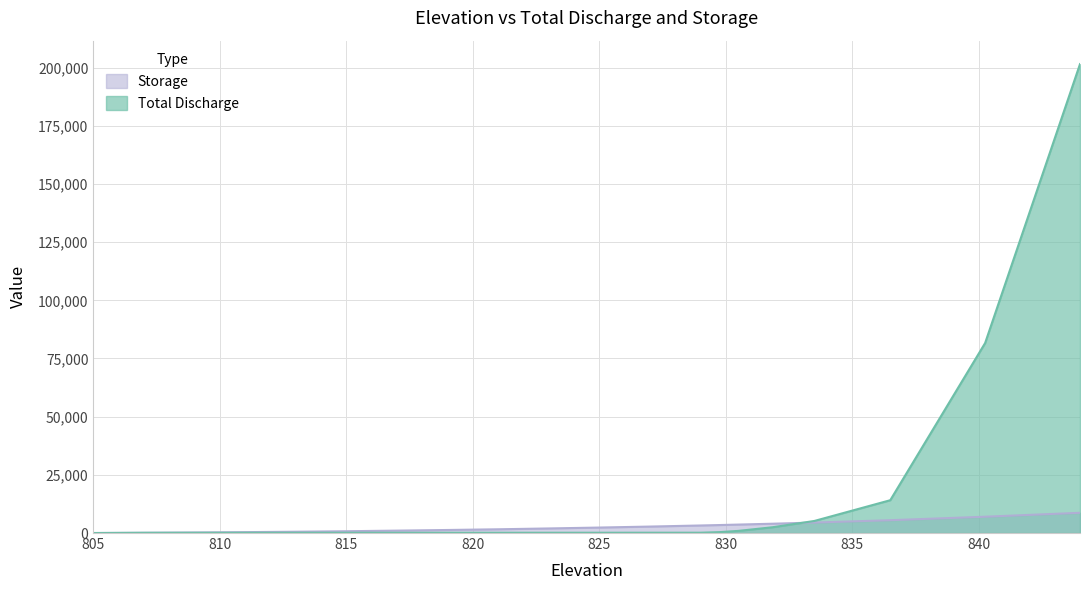

The value of Storage at 827 is 4769.8. True or false?

False